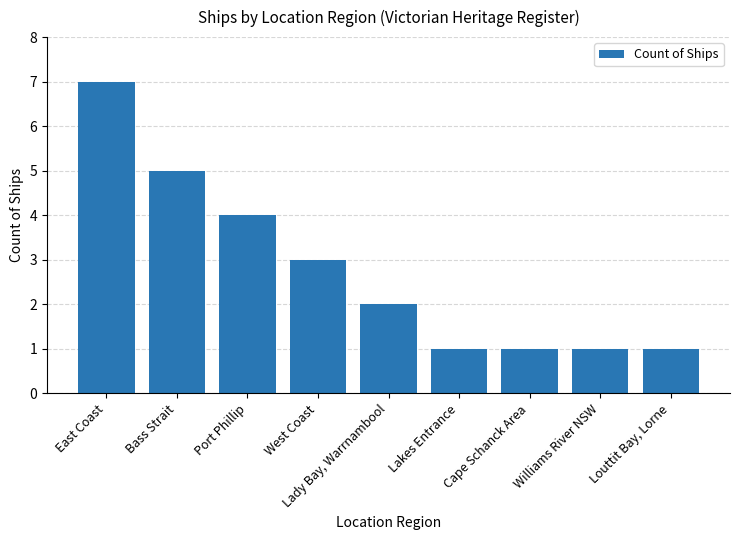

What is the difference between the maximum and second lowest values?

6